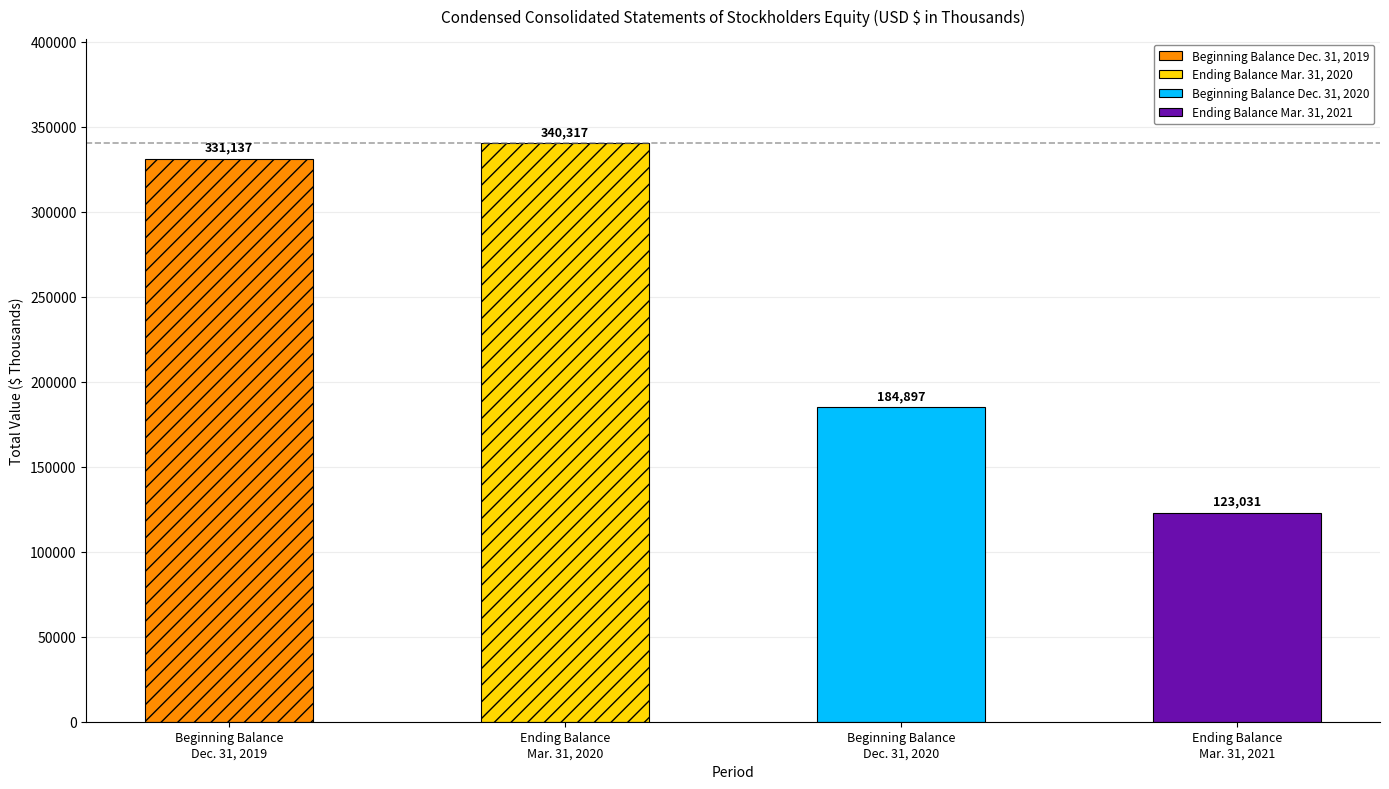

Which category has the highest value across all series?

Ending Balance
Mar. 31, 2020